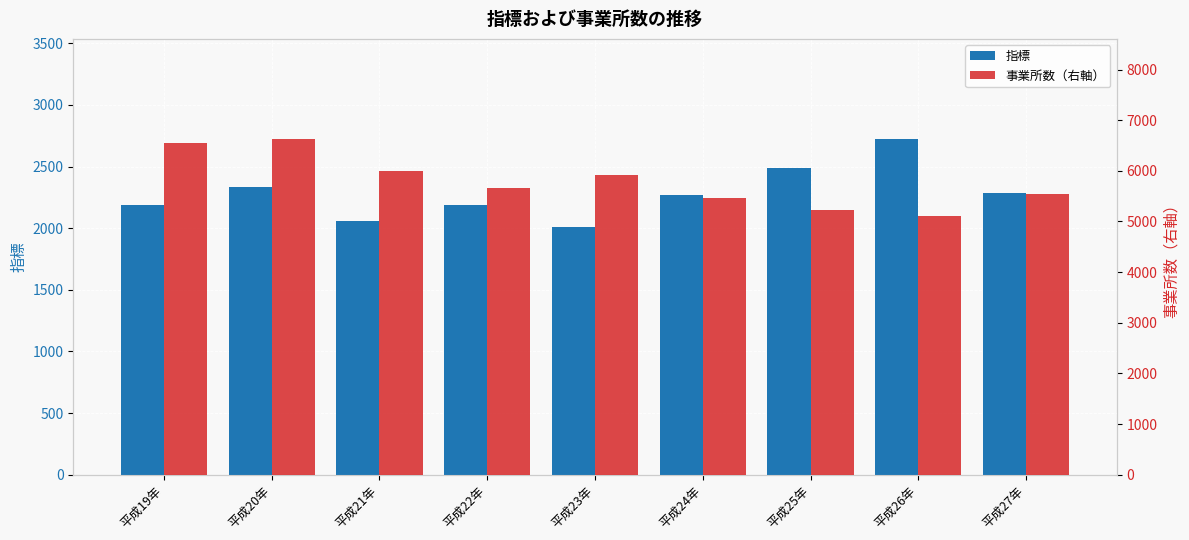

List the series in order of their peak value, lowest first.

指標, 事業所数（右軸）